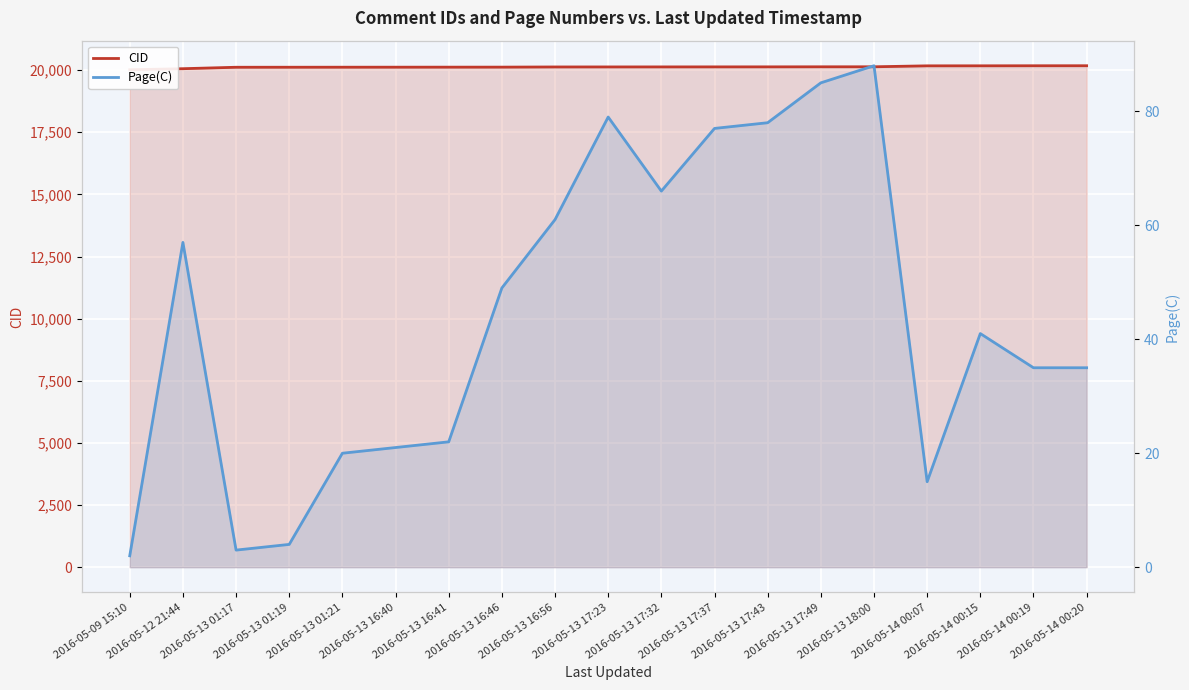

What is the sum of the Page(C) values at 2016-05-14 00:07 and 2016-05-13 17:37?

92